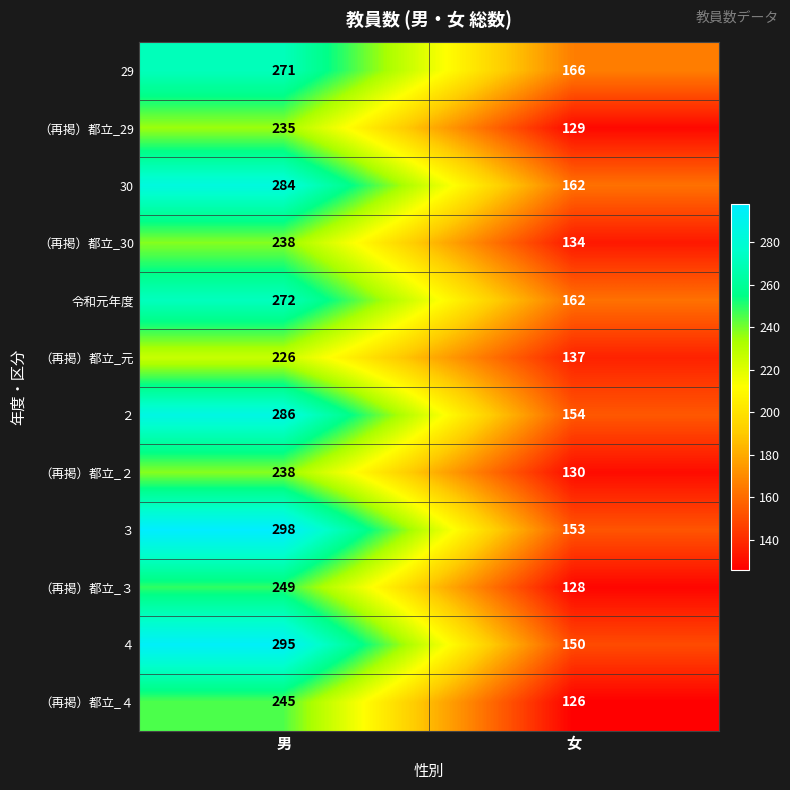

Reading left to right, extract all data points from this chart.

29: 男=271	女=166
（再掲）都立_29: 男=235	女=129
30: 男=284	女=162
（再掲）都立_30: 男=238	女=134
令和元年度: 男=272	女=162
（再掲）都立_元: 男=226	女=137
２: 男=286	女=154
（再掲）都立_２: 男=238	女=130
３: 男=298	女=153
（再掲）都立_３: 男=249	女=128
４: 男=295	女=150
（再掲）都立_４: 男=245	女=126